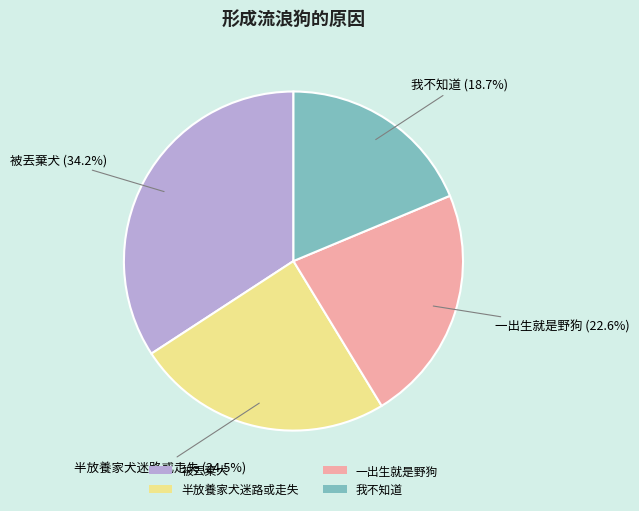

Does 一出生就是野狗 represent more than half of the total?

No